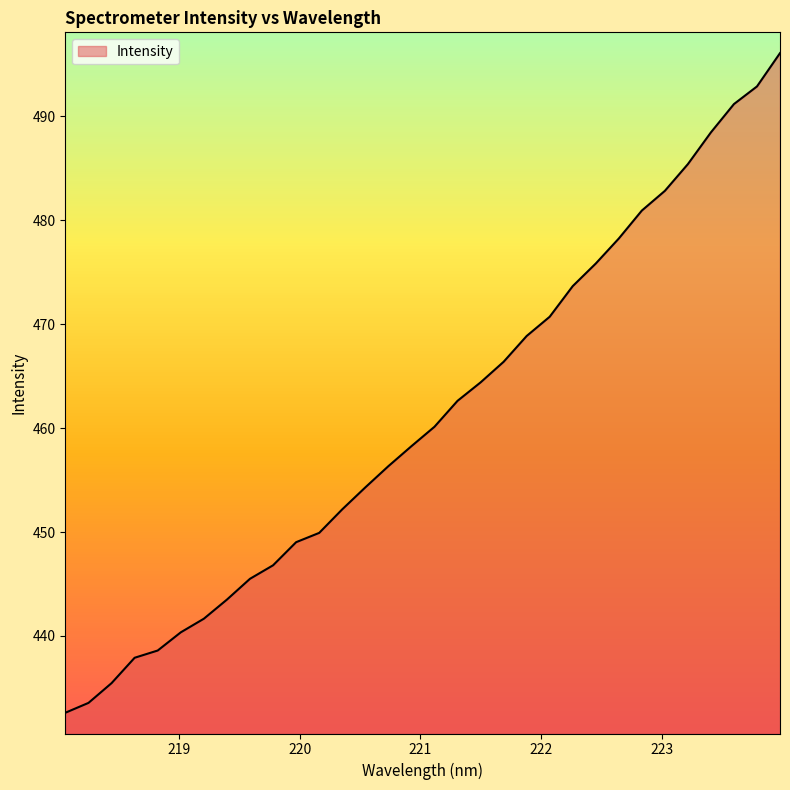

What is the difference between the maximum and minimum values?

63.5